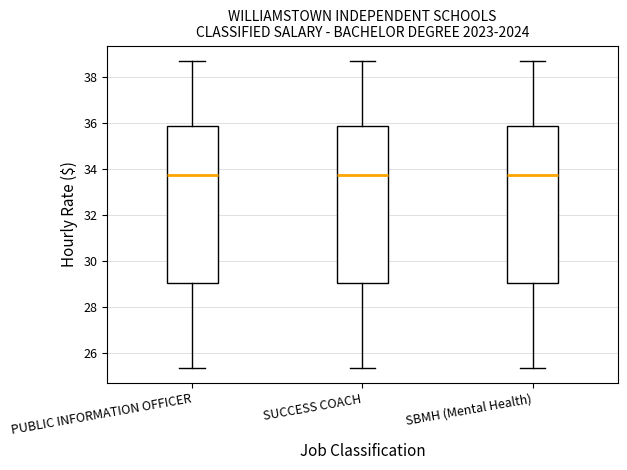

Where does the upper whisker of the box for PUBLIC INFORMATION OFFICER end on the y-axis? The values are not printed on the chart, so give them approximately, as read against the axis.

38.6